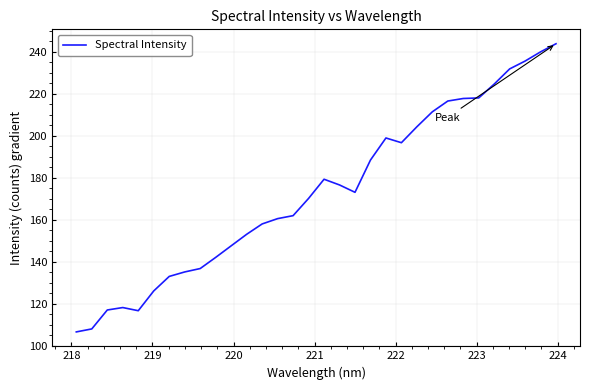

What is the maximum value shown in the chart?

243.8